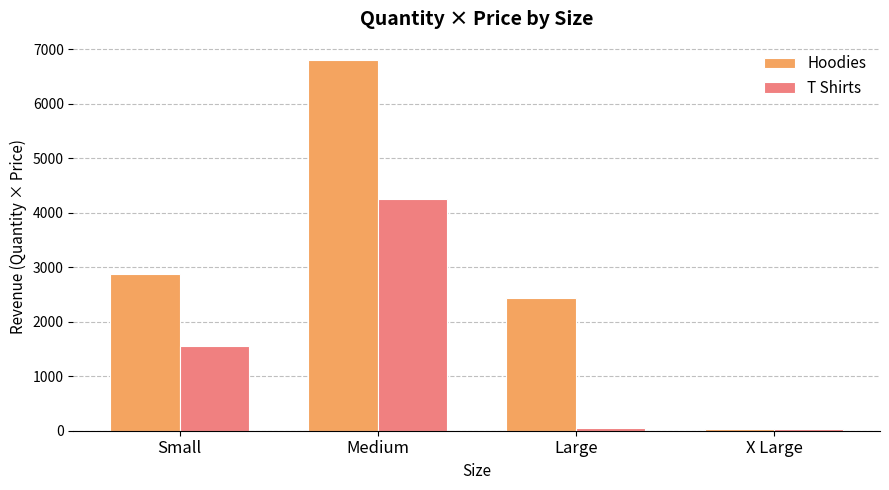

What is the difference between the Hoodies values at X Large and Medium?

6760